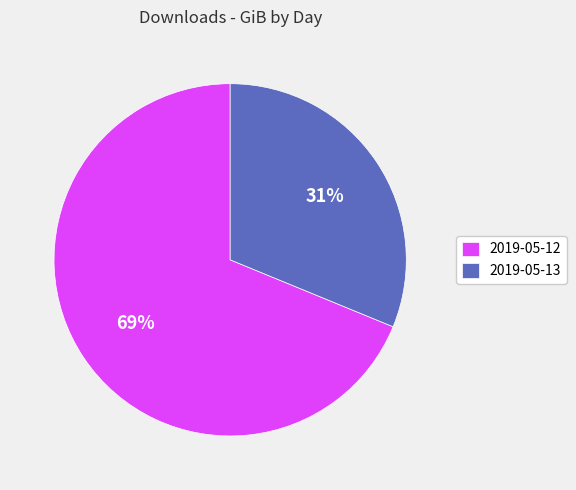

Is 2019-05-13 the majority of the pie?

No